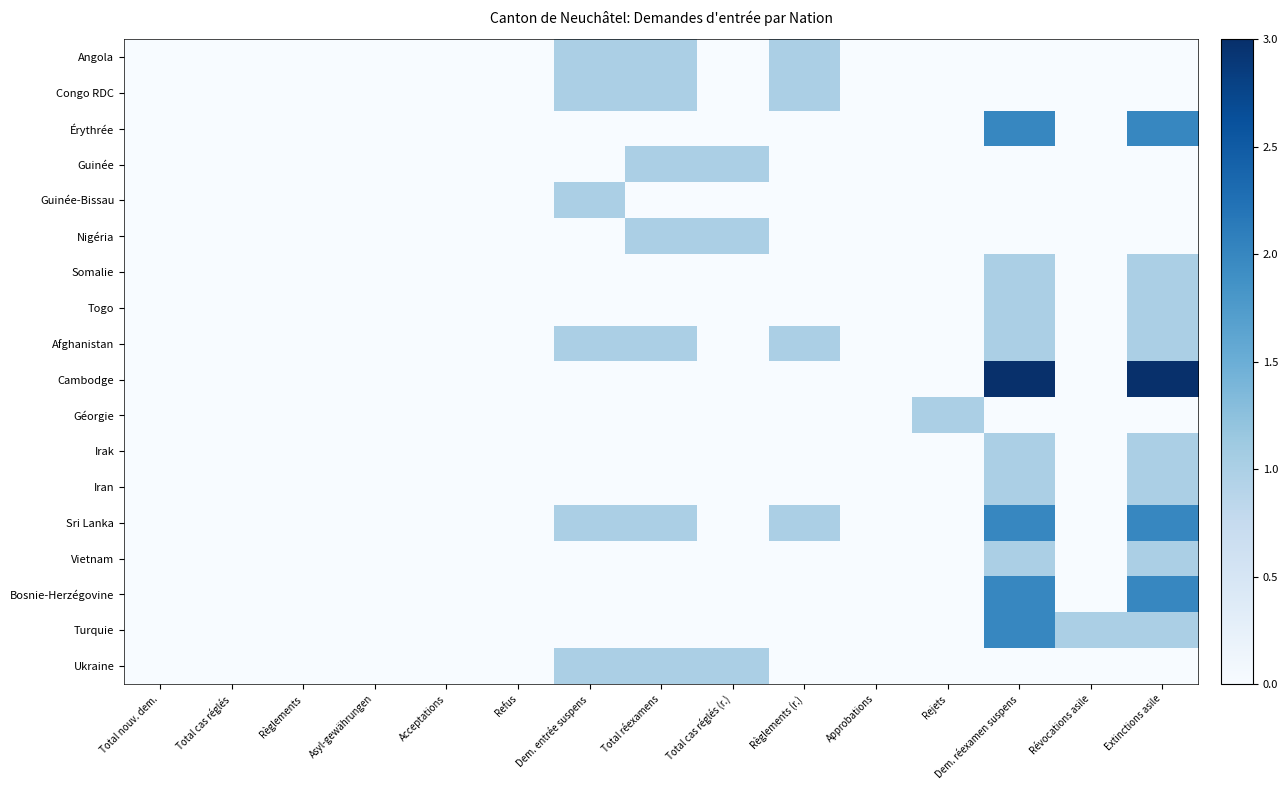

Which series has the largest range (max minus min)?

Cambodge